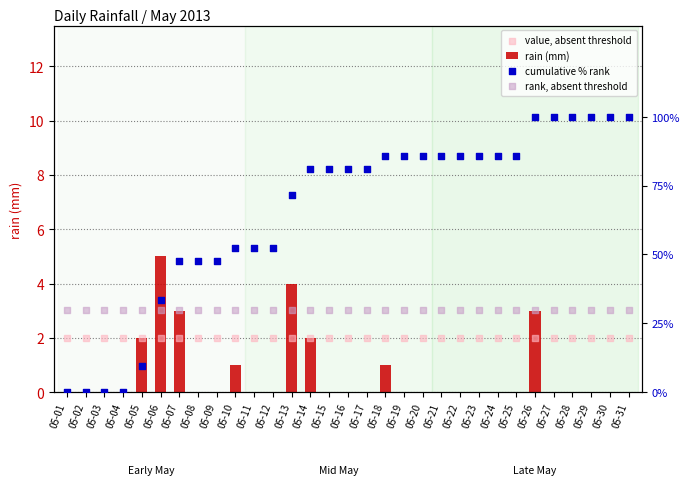

At which category is the sum across all series the highest?

05-26